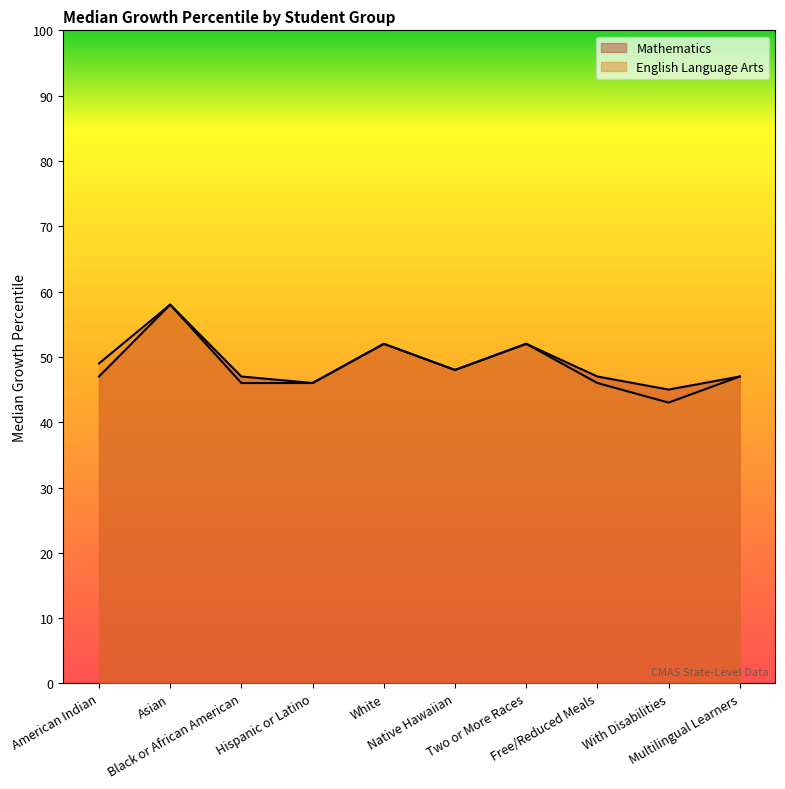

True or false: Mathematics and English Language Arts intersect in this chart.

False